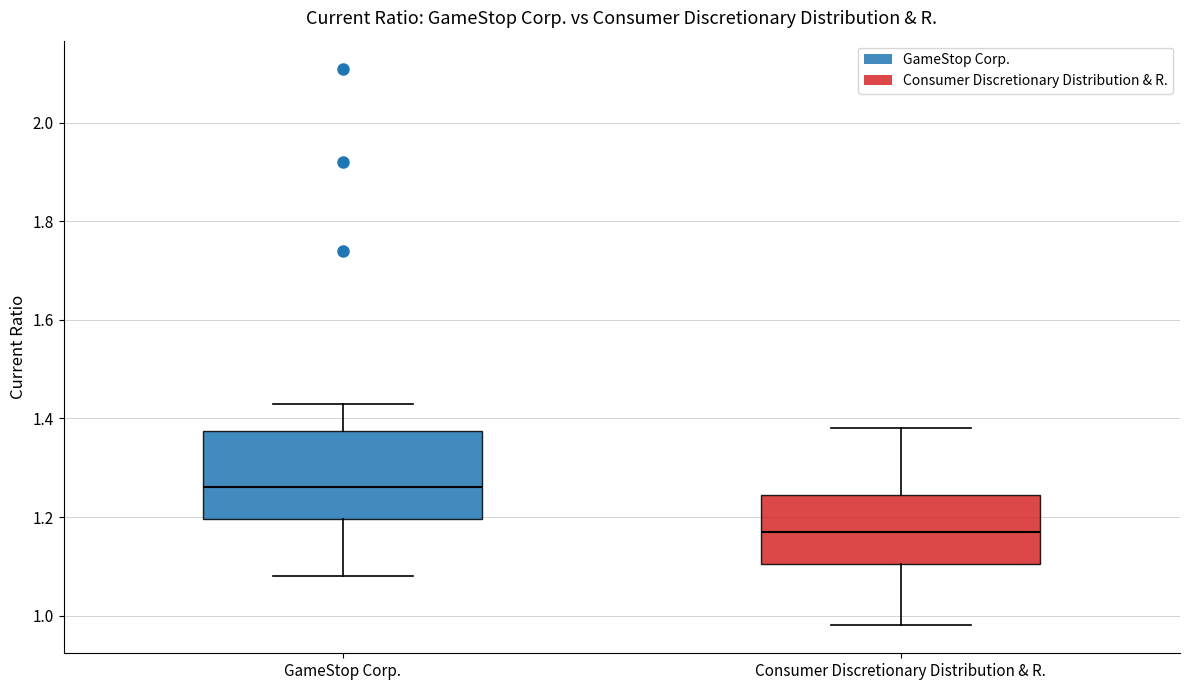

Which box is the tallest, from its lower edge to its upper edge?

GameStop Corp.